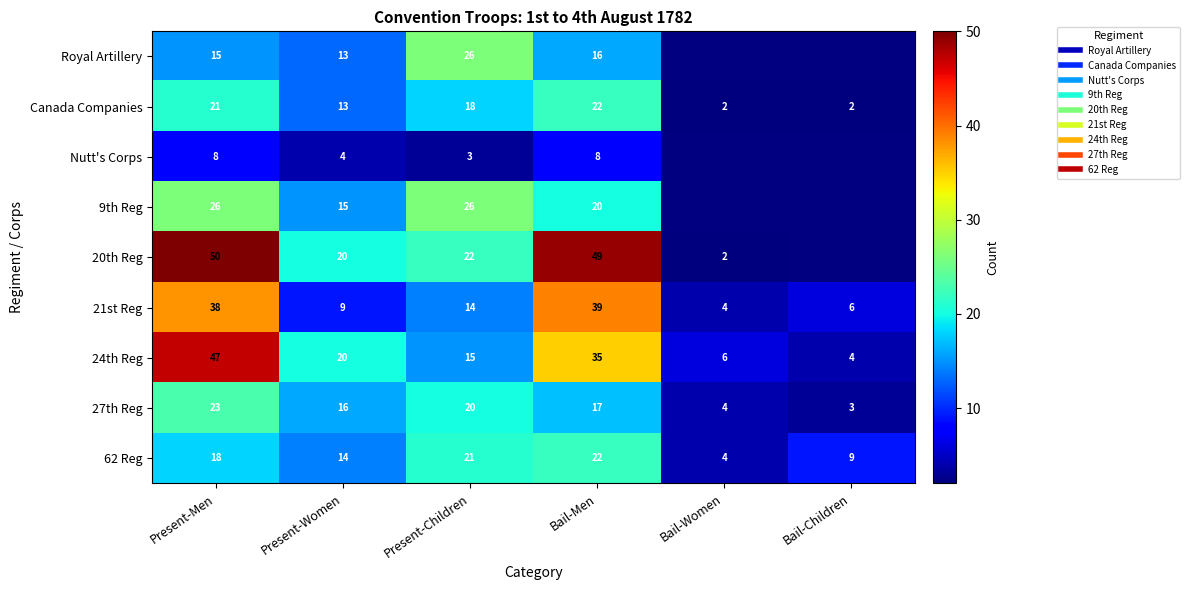

Is it true that 27th Reg equals 1.7 at Bail-Children?

False